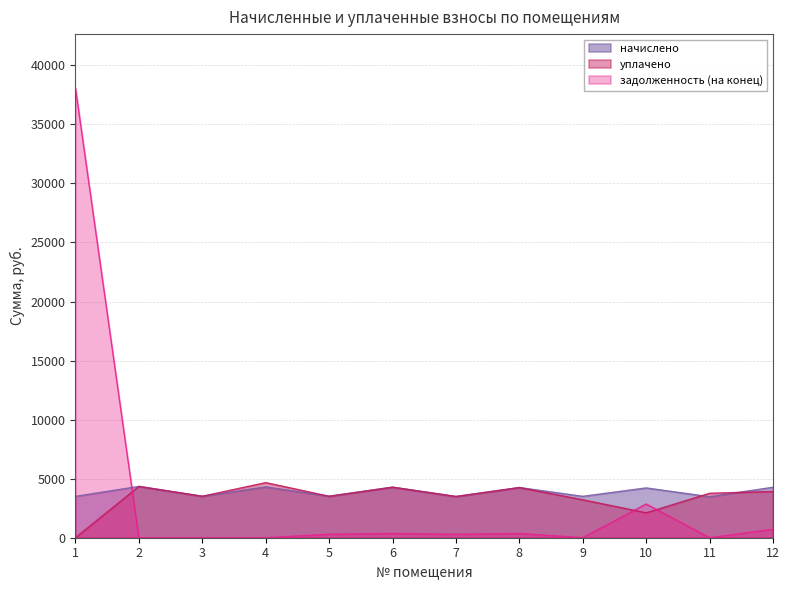

What is the sum of all уплачено values?

41050.3